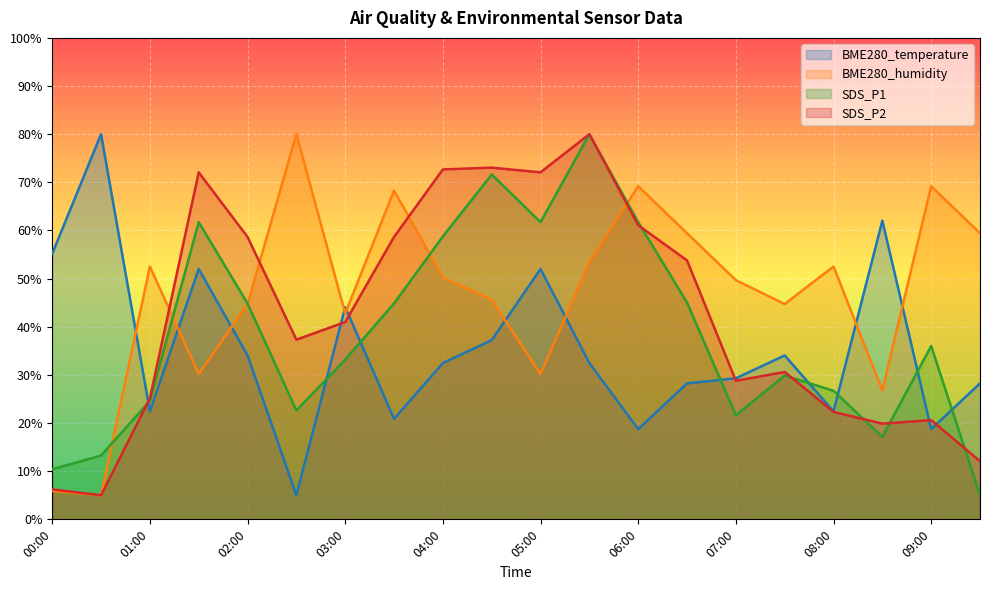

At how many categories does at least one series exceed 24?

20